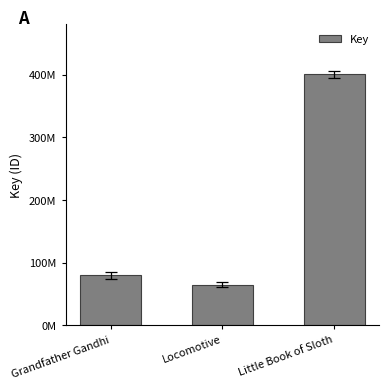

At which category does the chart reach its peak across all series?

Little Book of Sloth